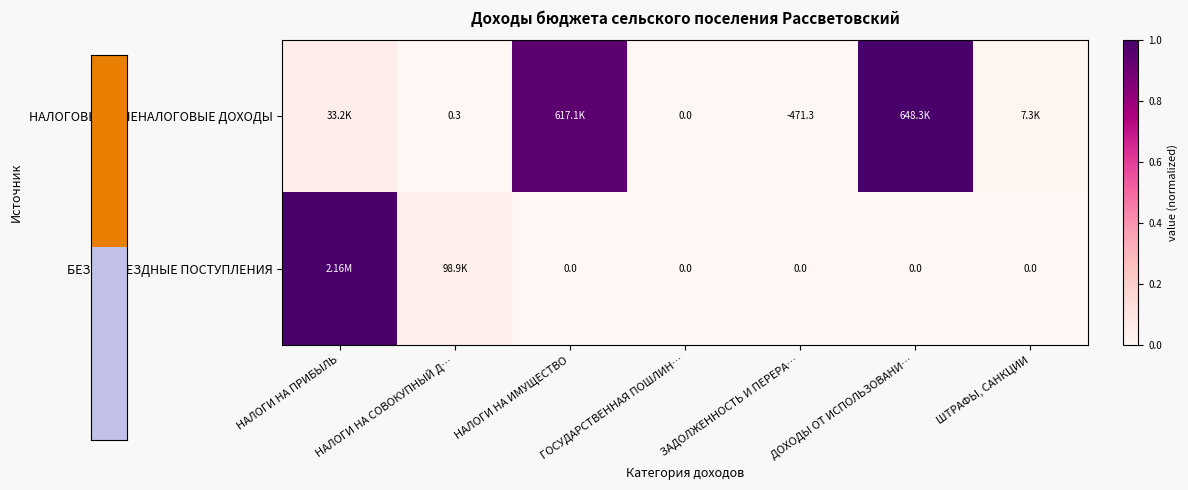

At ЗАДОЛЖЕННОСТЬ И ПЕРЕРА…, list the series in order from smallest to largest.

НАЛОГОВЫЕ И НЕНАЛОГОВЫЕ ДОХОДЫ, БЕЗВОЗМЕЗДНЫЕ ПОСТУПЛЕНИЯ